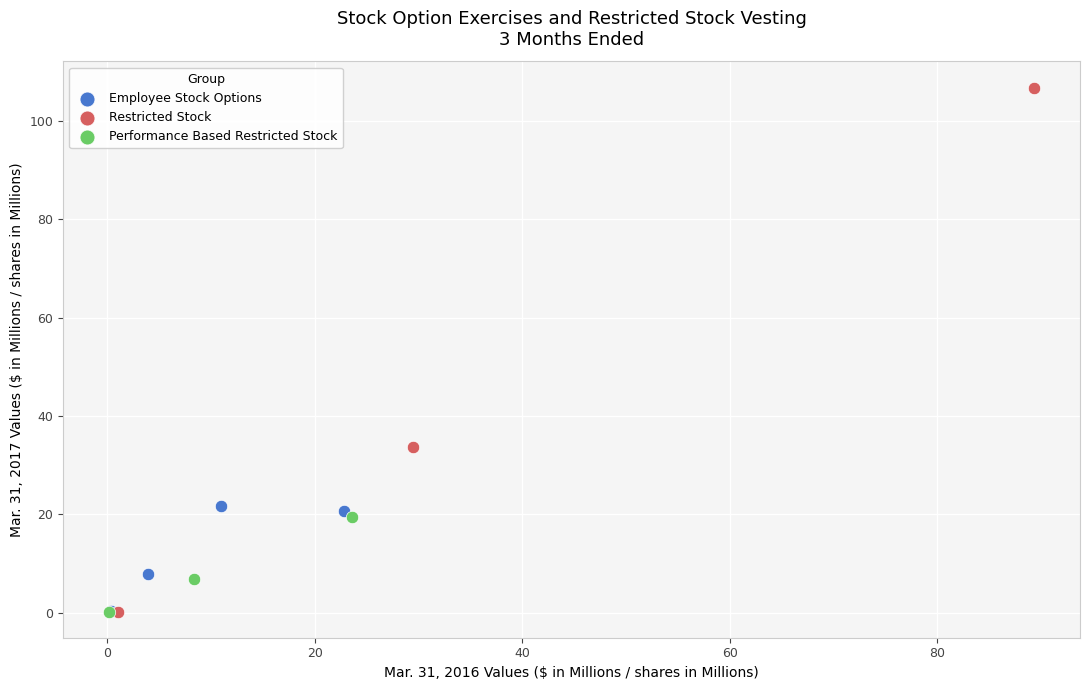

Which series reaches the maximum Y coordinate?

Restricted Stock